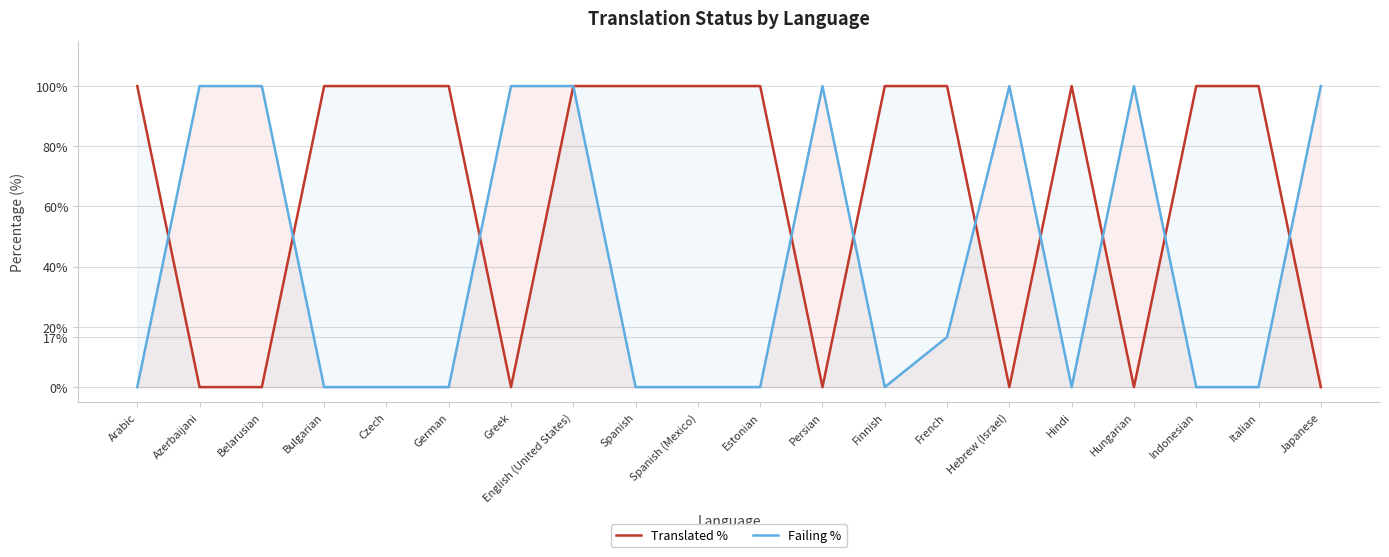

How many values in Translated % are above zero?

13